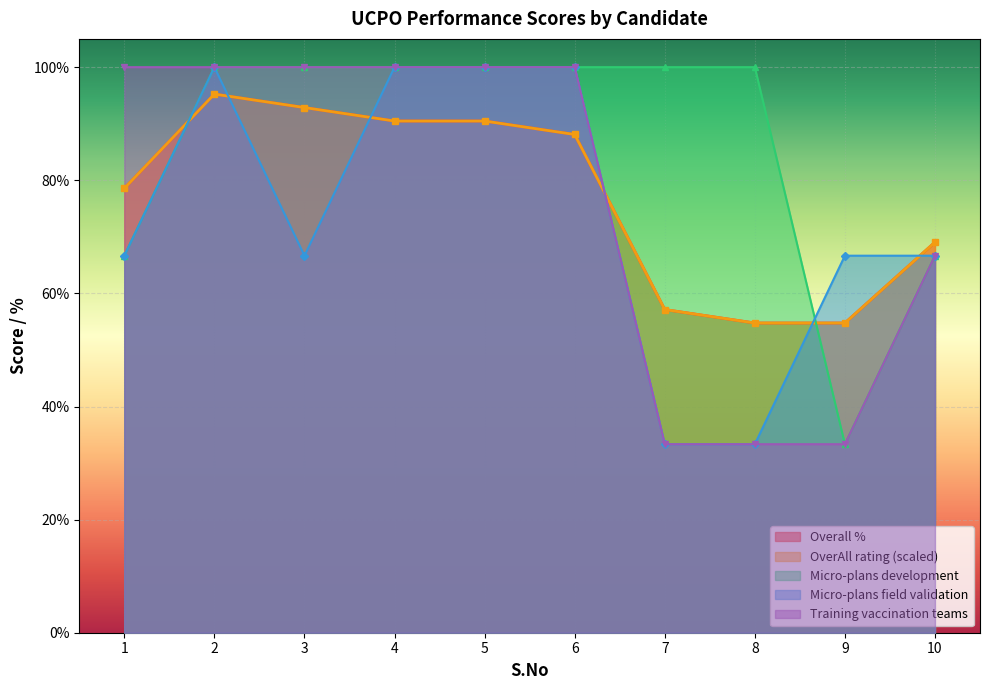

What is the greatest value displayed?

100.0